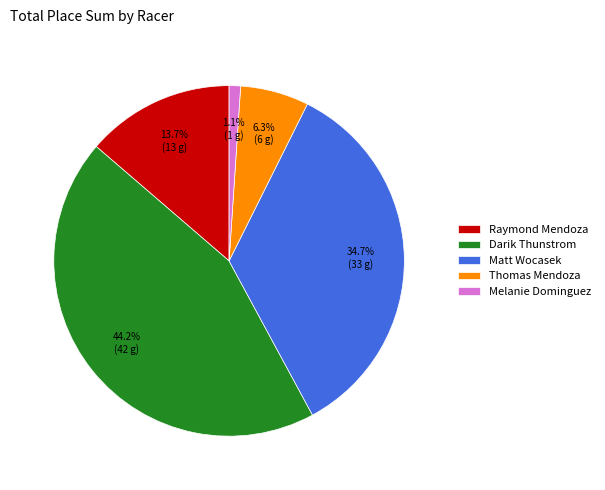

How many segments does this pie chart have?

5